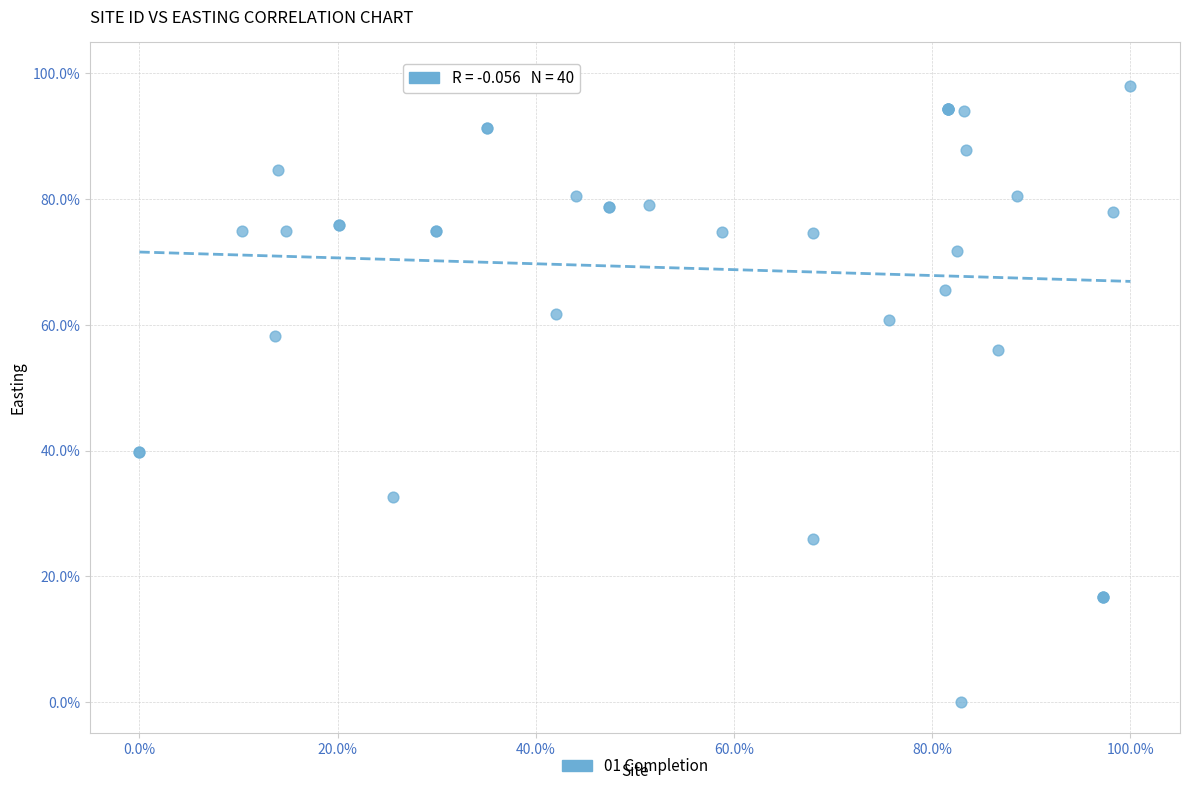

What Y value in the scatter plot is closest to 50?

56.0